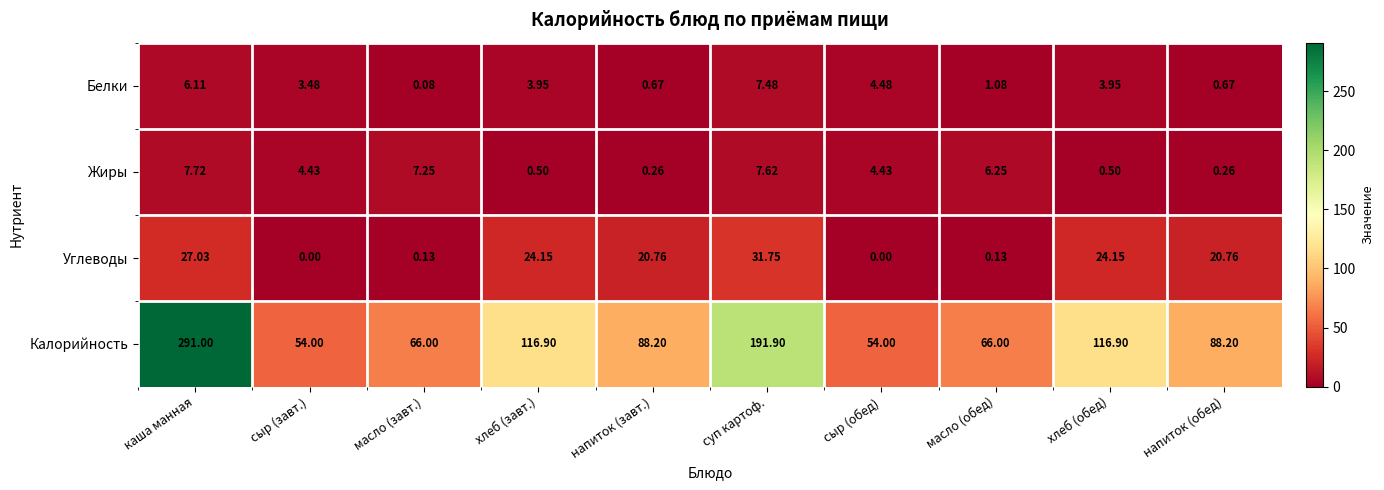

How many data points in Белки are less than 3?

4